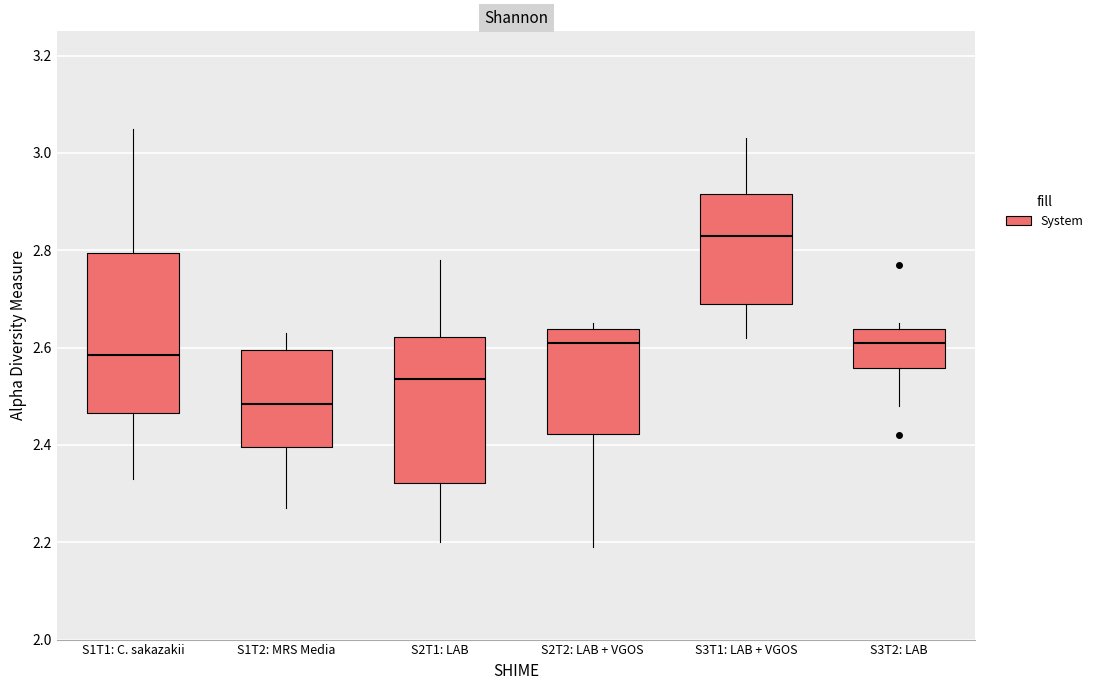

Reading left to right, read every box against the y-axis: the position of its median line, the range the box covers, and the ends of its whiskers. The values are not printed on the chart, so give them approximately, as read against the axis.

S1T1: C. sakazakii: median 2.58, box 2.46 to 2.80, whiskers 2.34 to 3.06
S1T2: MRS Media: median 2.48, box 2.40 to 2.60, whiskers 2.28 to 2.64
S2T1: LAB: median 2.54, box 2.32 to 2.62, whiskers 2.20 to 2.78
S2T2: LAB + VGOS: median 2.62, box 2.42 to 2.64, whiskers 2.20 to 2.66
S3T1: LAB + VGOS: median 2.84, box 2.70 to 2.92, whiskers 2.62 to 3.04
S3T2: LAB: median 2.62, box 2.56 to 2.64, whiskers 2.48 to 2.66